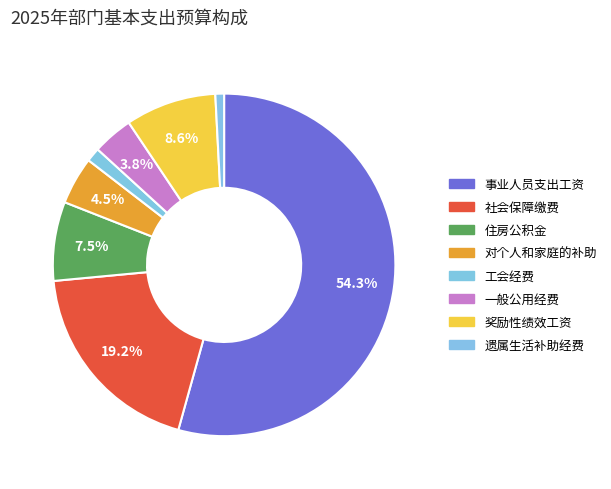

What percentage is NOT represented by 住房公积金?

92.5%